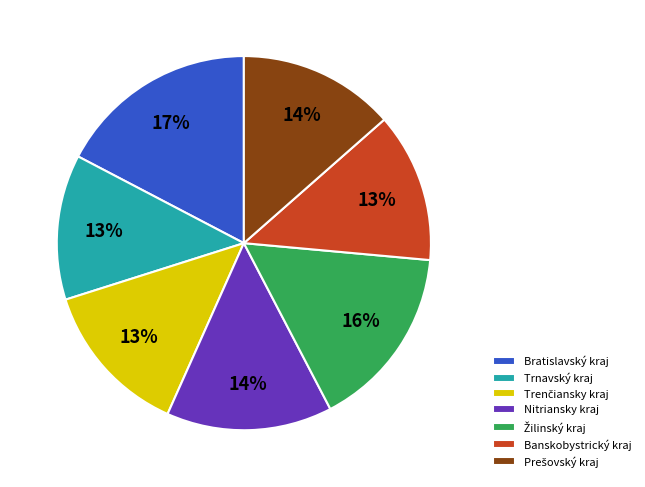

Which has a higher value, Nitriansky kraj or Bratislavský kraj?

Bratislavský kraj